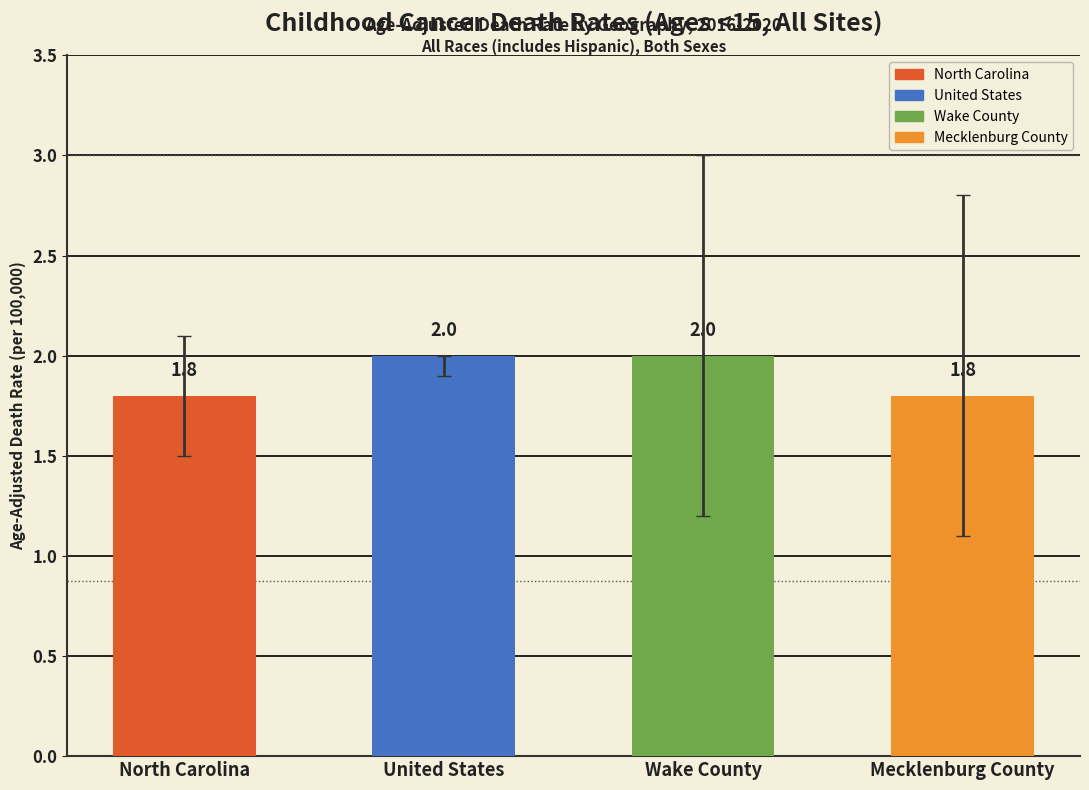

How many distinct data groups are displayed?

1